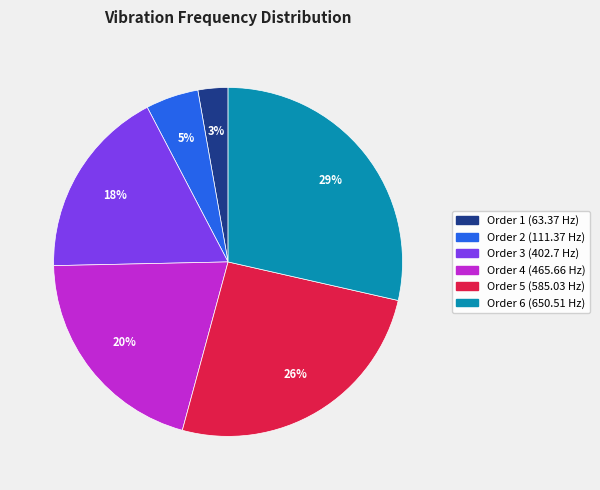

To the nearest percent, what is the difference between the largest and smallest slice percentages?

26%